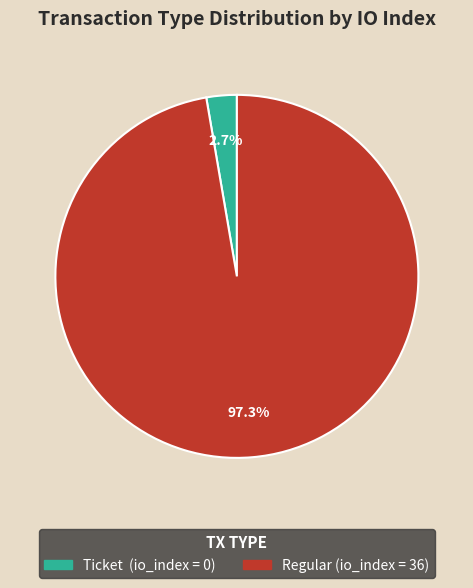

Is there a majority slice in this chart?

Yes